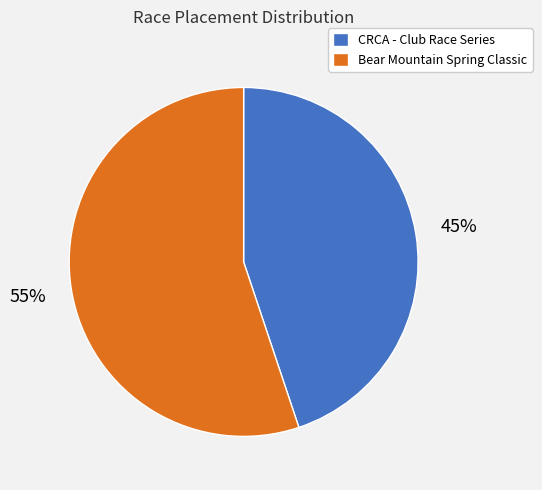

Is it true that CRCA - Club Race Series is 45% of the pie?

True